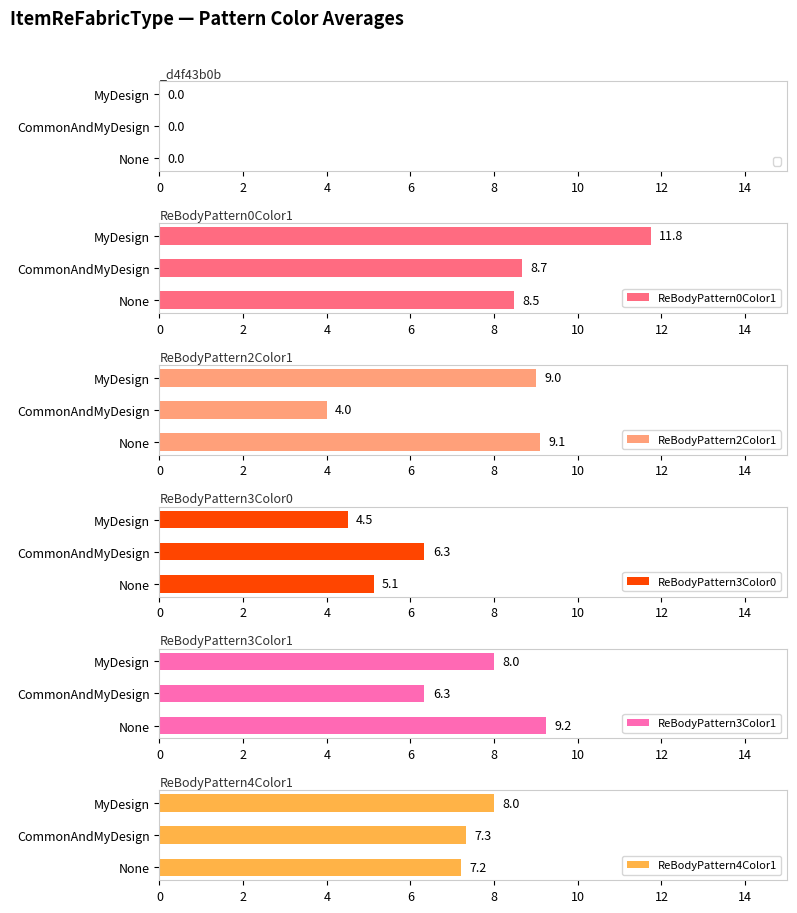

What is the highest value of the ReBodyPattern3Color0 series?

6.3